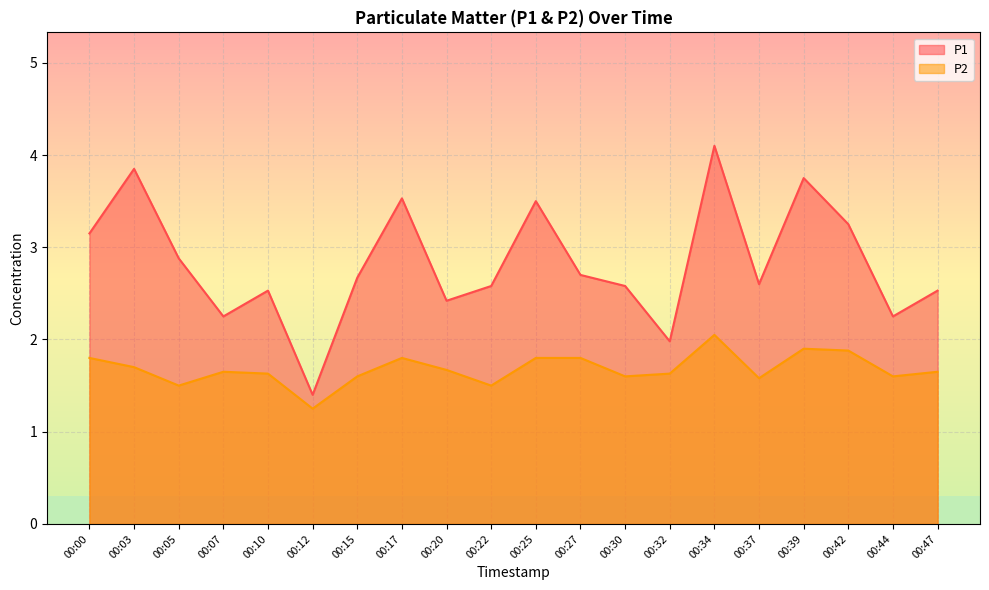

At which category is the sum across all series the highest?

00:34